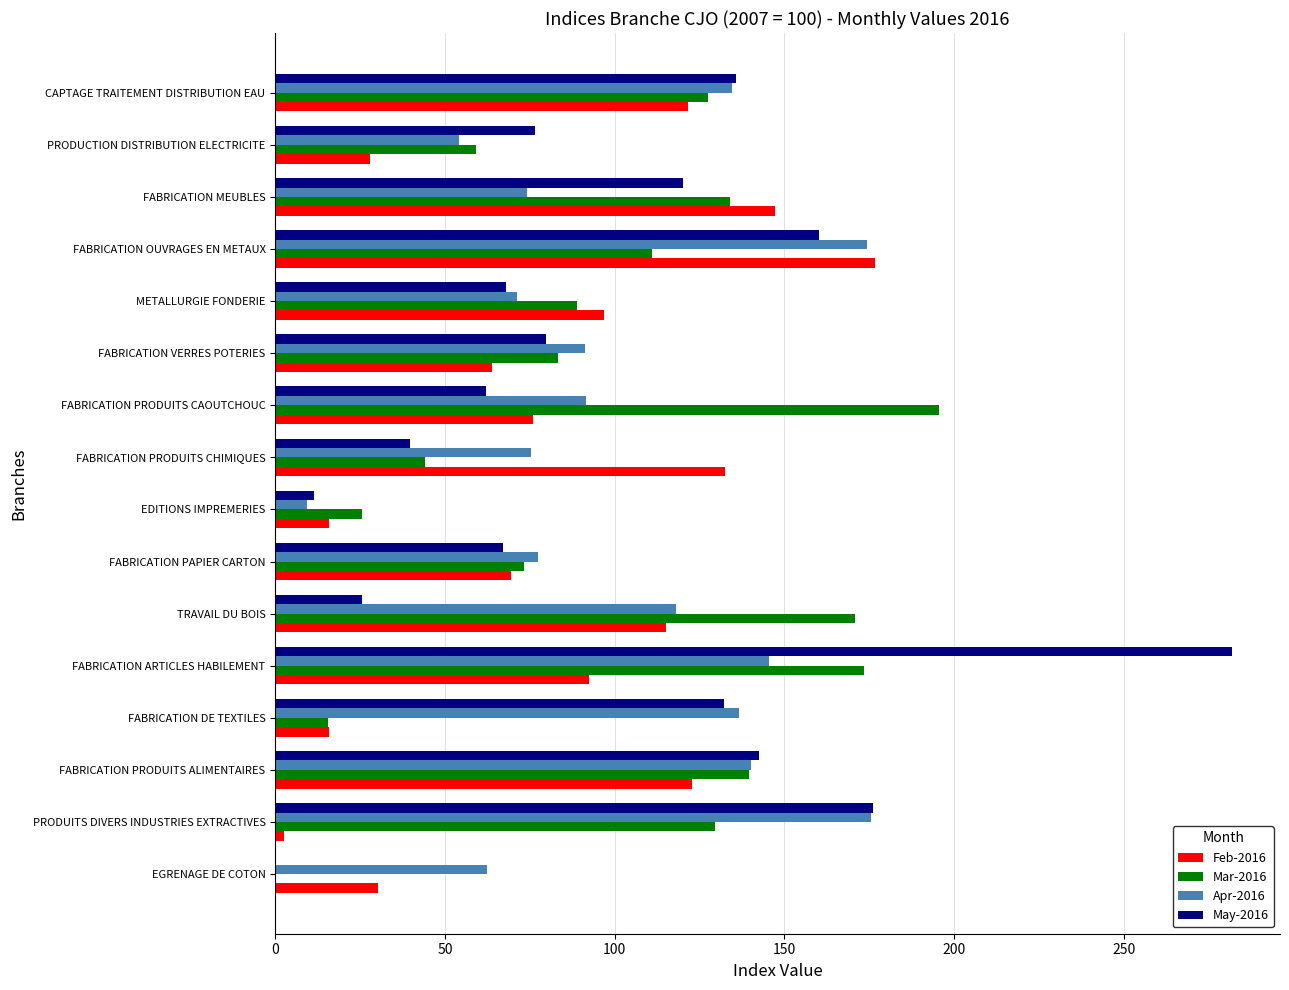

What is the sum of all May-2016 values?

1579.1